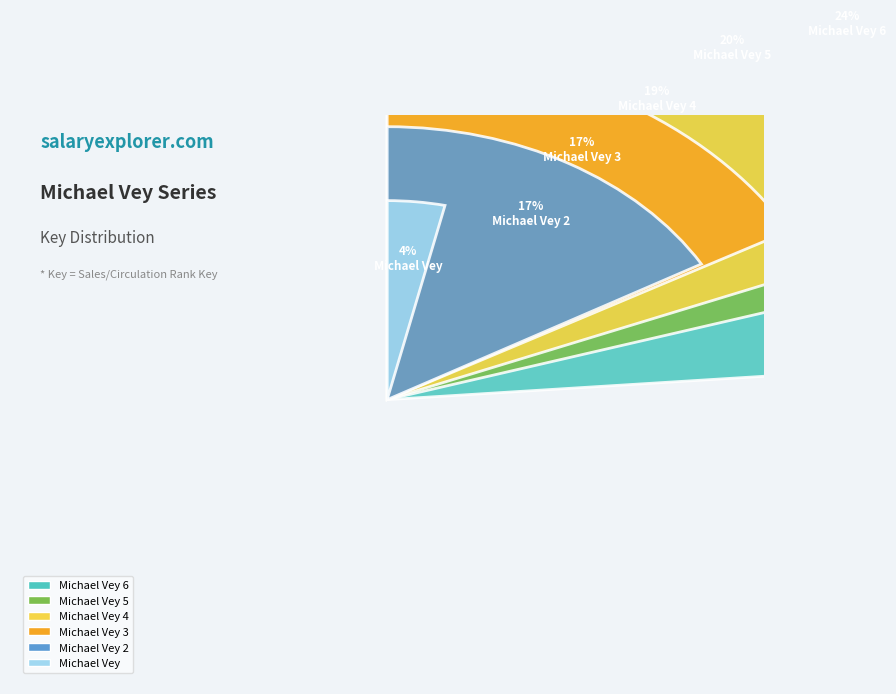

What is the change in value from Michael Vey 4 to Michael Vey 2?

-52023792